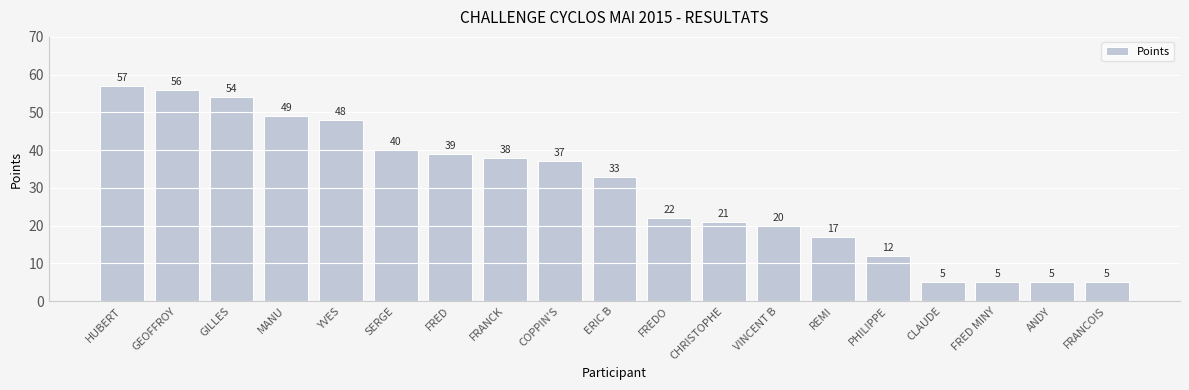

What is the difference between the maximum and second lowest values?

52